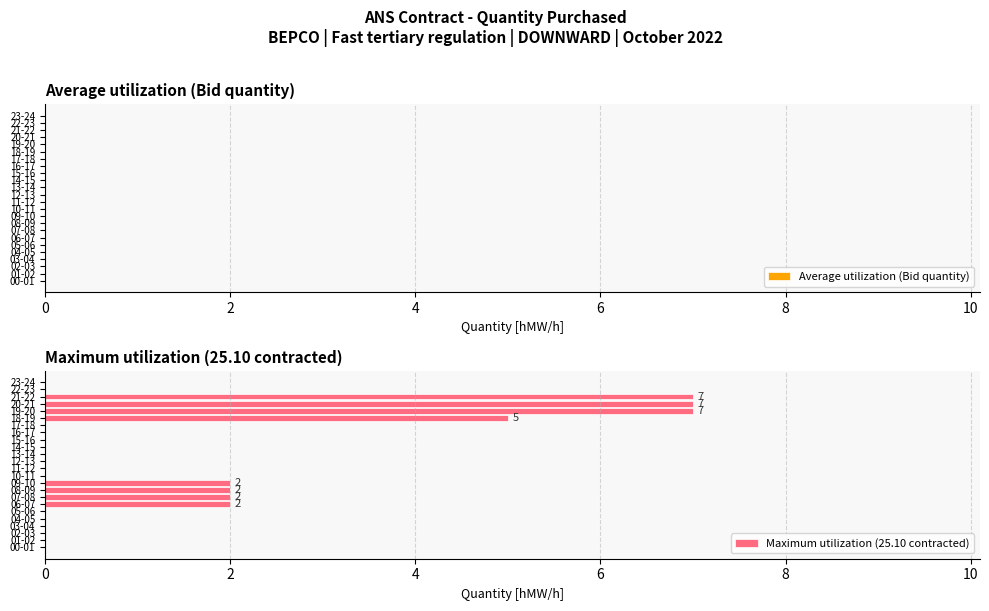

What is the sum of the values at 10-11 and 18-19?

5